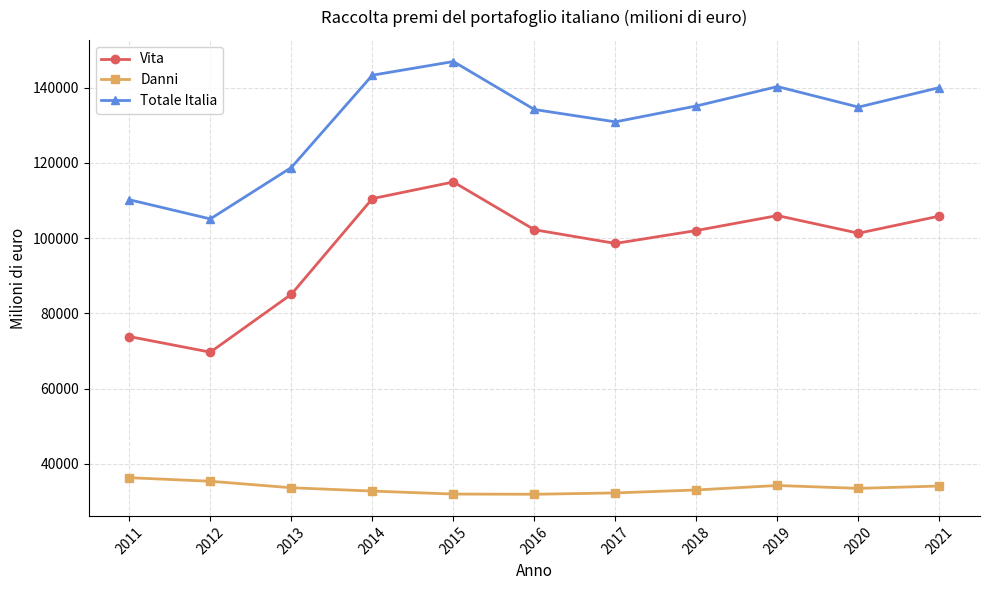

True or false: Danni and Vita intersect in this chart.

False